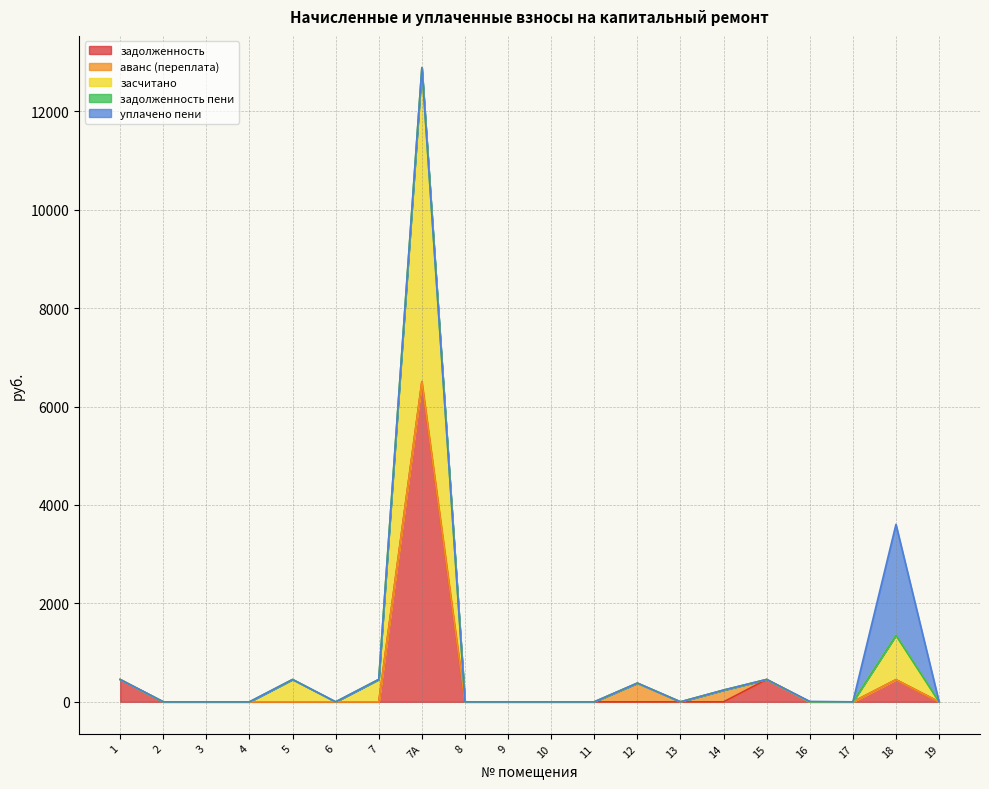

True or false: задолженность пени and задолженность intersect in this chart.

False